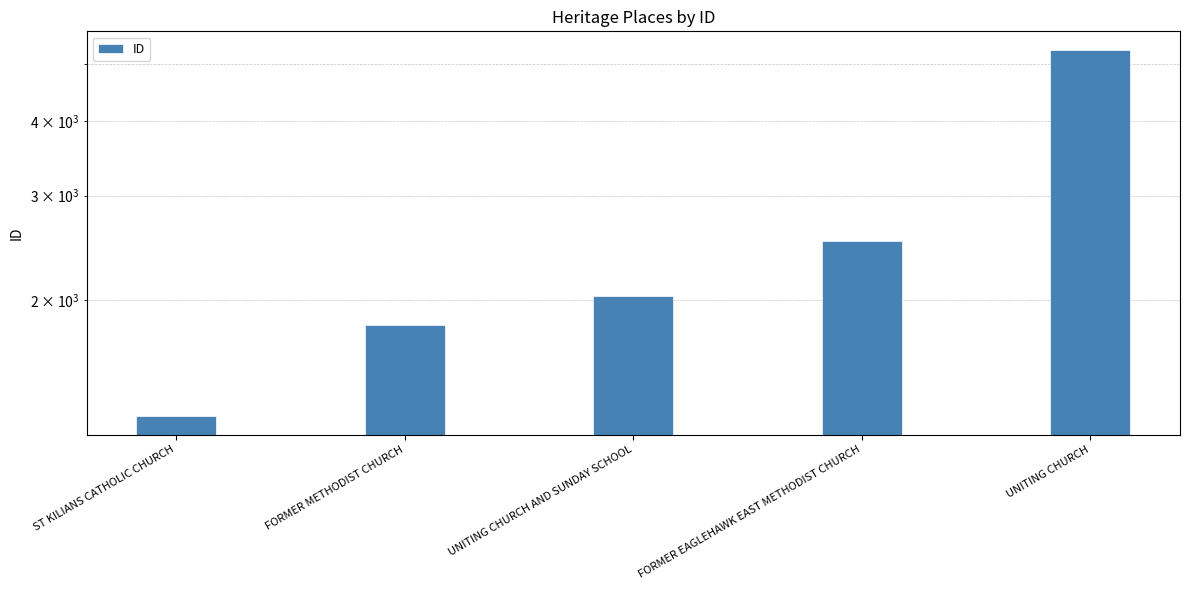

List the labels in order of value, largest first.

UNITING CHURCH, FORMER EAGLEHAWK EAST METHODIST CHURCH, UNITING CHURCH AND SUNDAY SCHOOL, FORMER METHODIST CHURCH, ST KILIANS CATHOLIC CHURCH